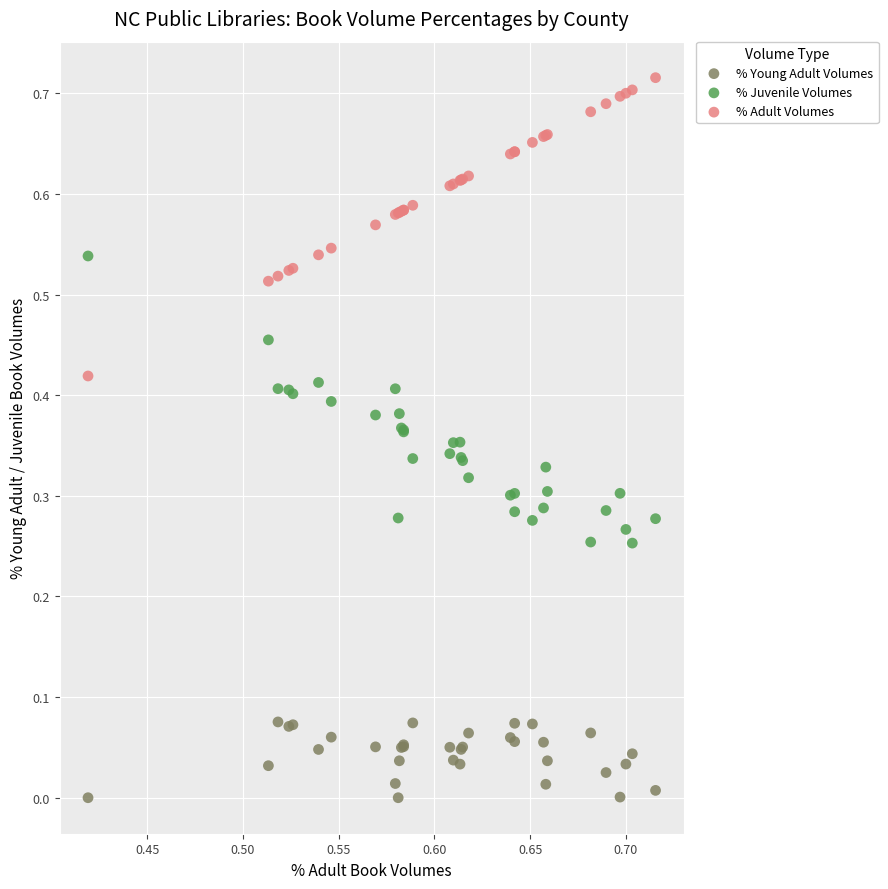

Which series reaches the maximum Y coordinate?

% Adult Volumes